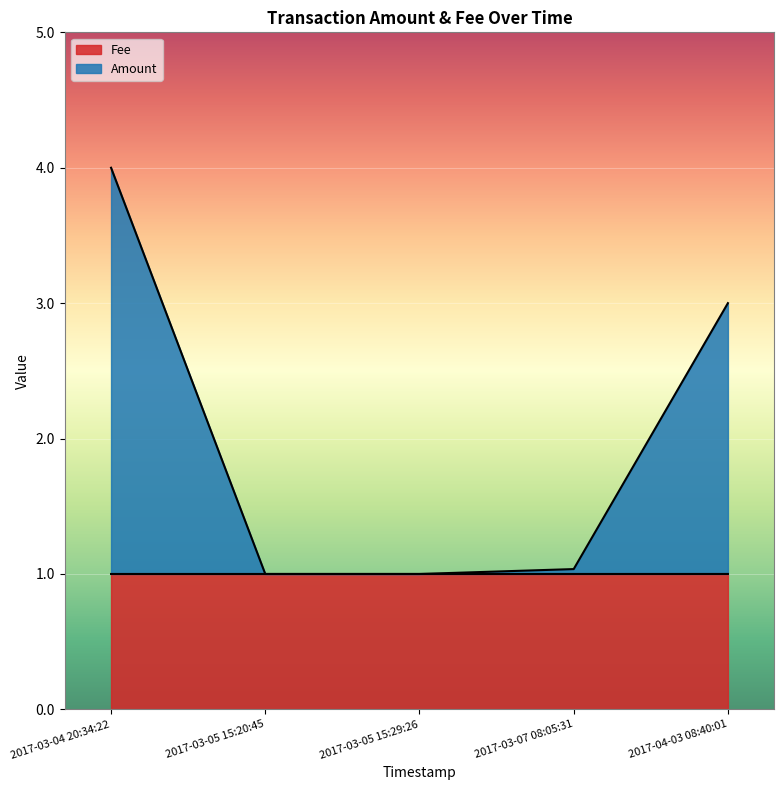

At which label does Amount reach its minimum?

2017-03-05 15:29:26